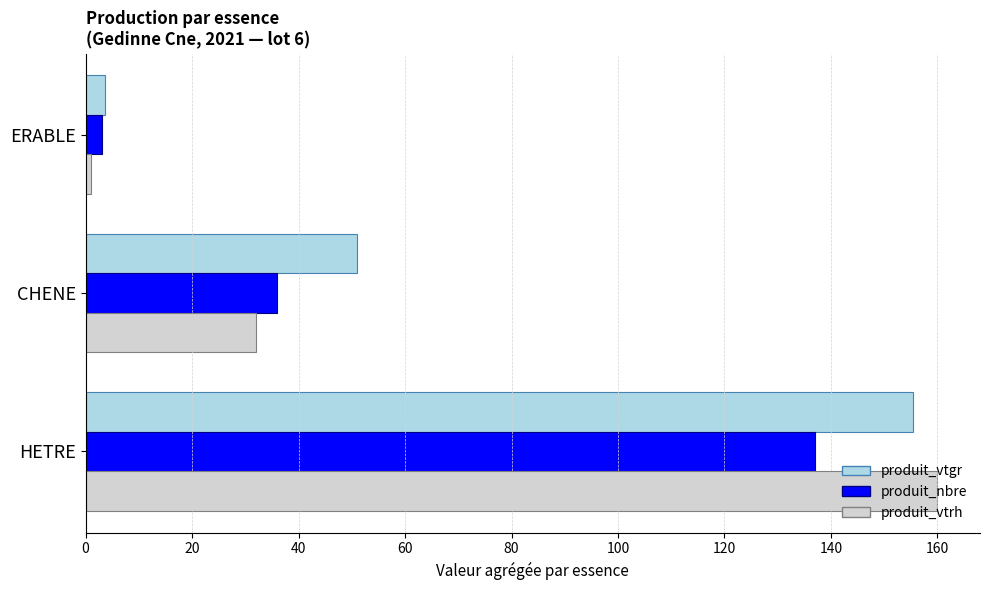

What is the lowest value of the produit_vtgr series?

3.7